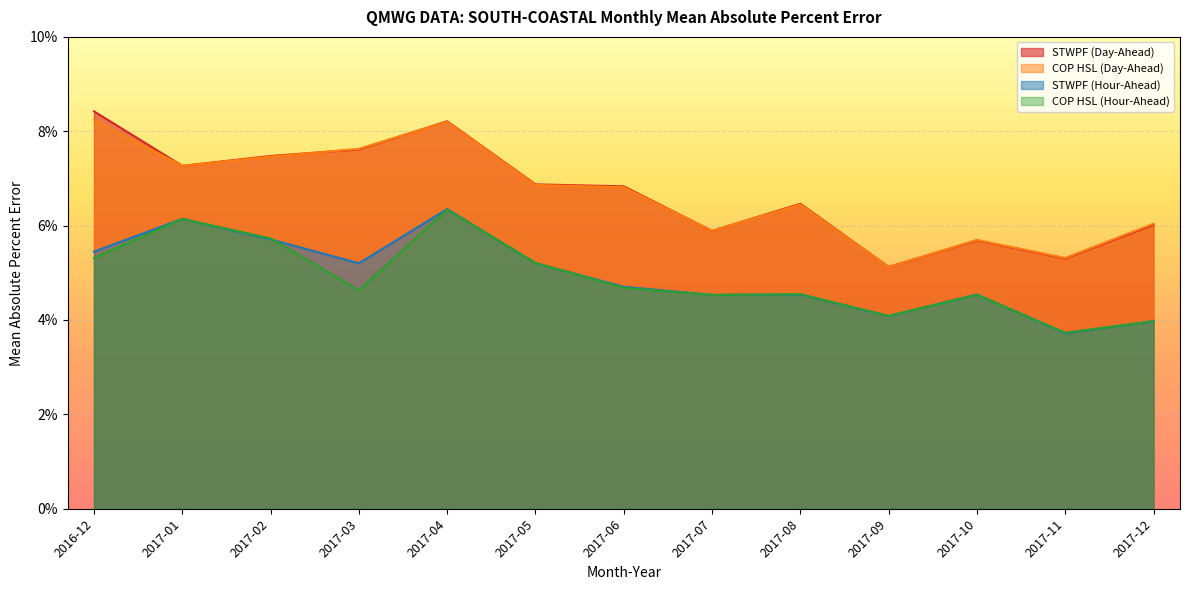

How many times do COP HSL (Hour-Ahead) and STWPF (Hour-Ahead) cross each other?

8